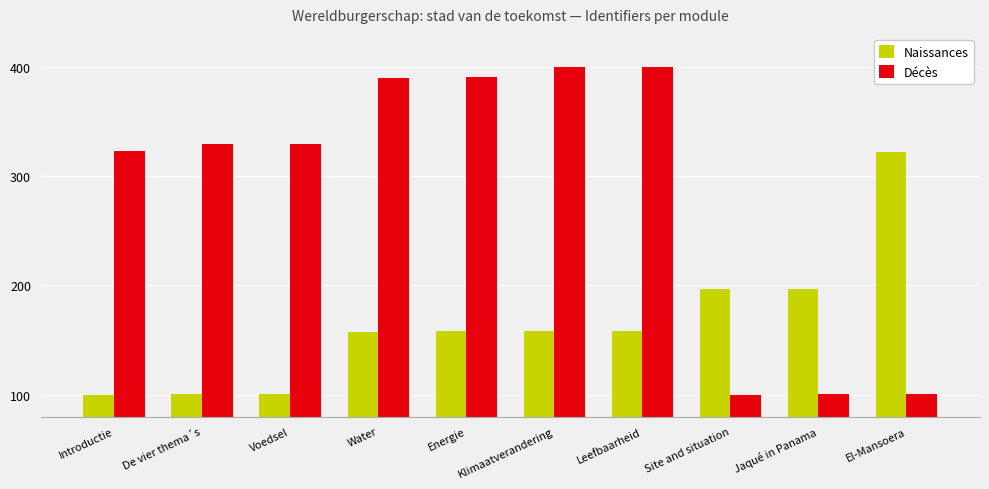

List the series in order of their peak value, lowest first.

Naissances, Décès